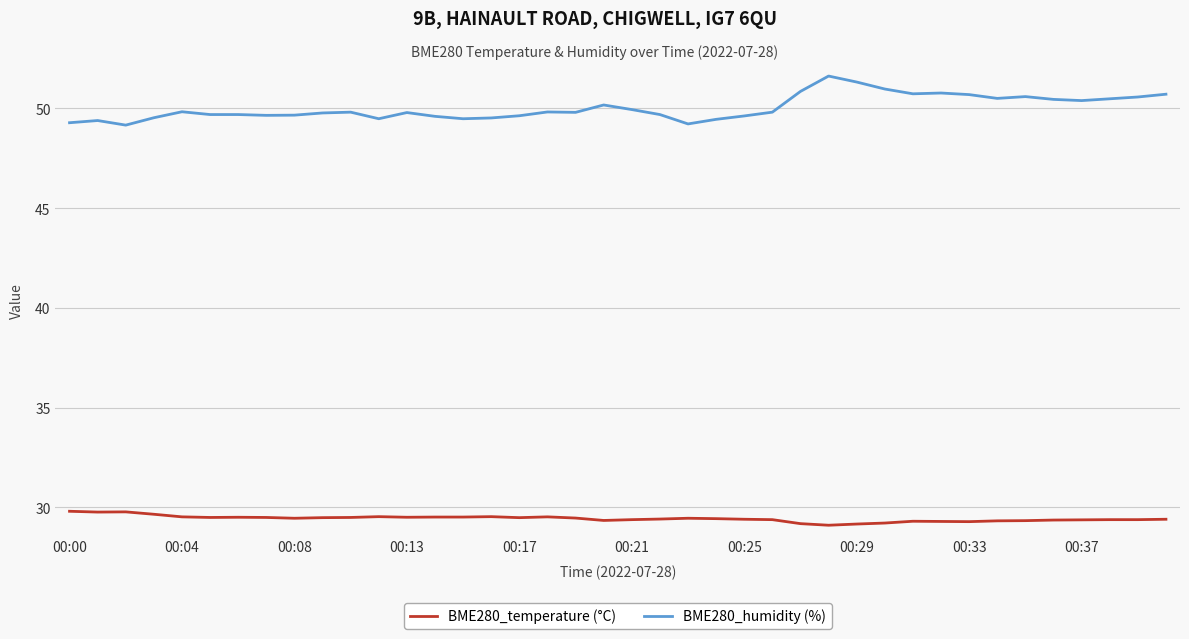

Rank the series by their maximum value, from lowest to highest.

BME280_temperature (°C), BME280_humidity (%)